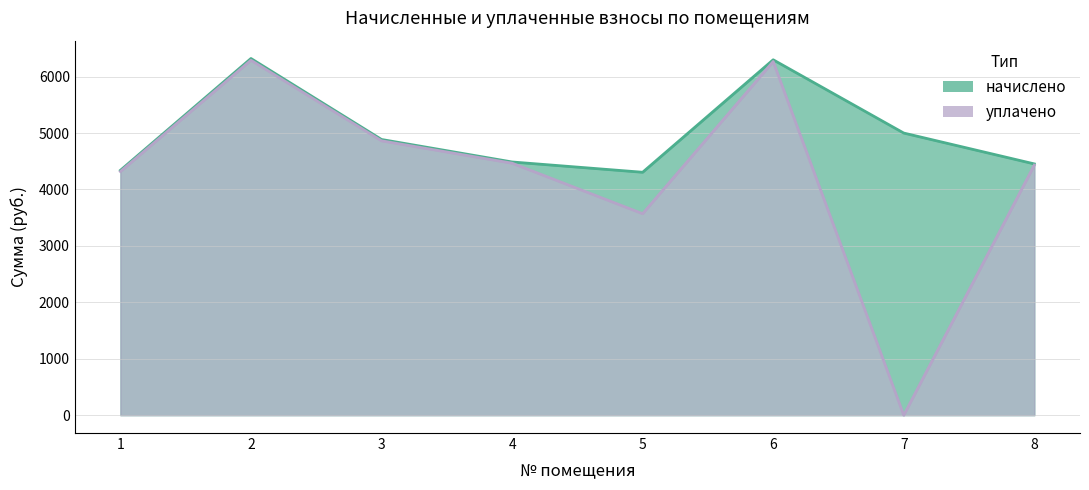

Where is начислено nearest to the value 5312?

7